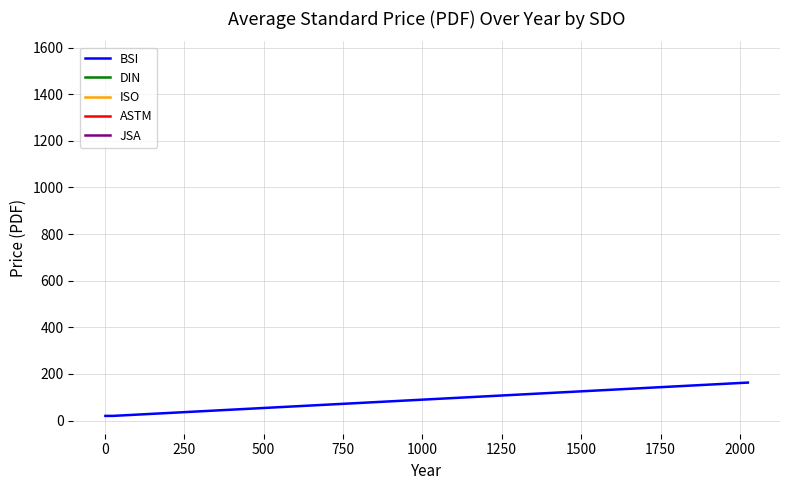

What is the maximum value for BSI?

162.8